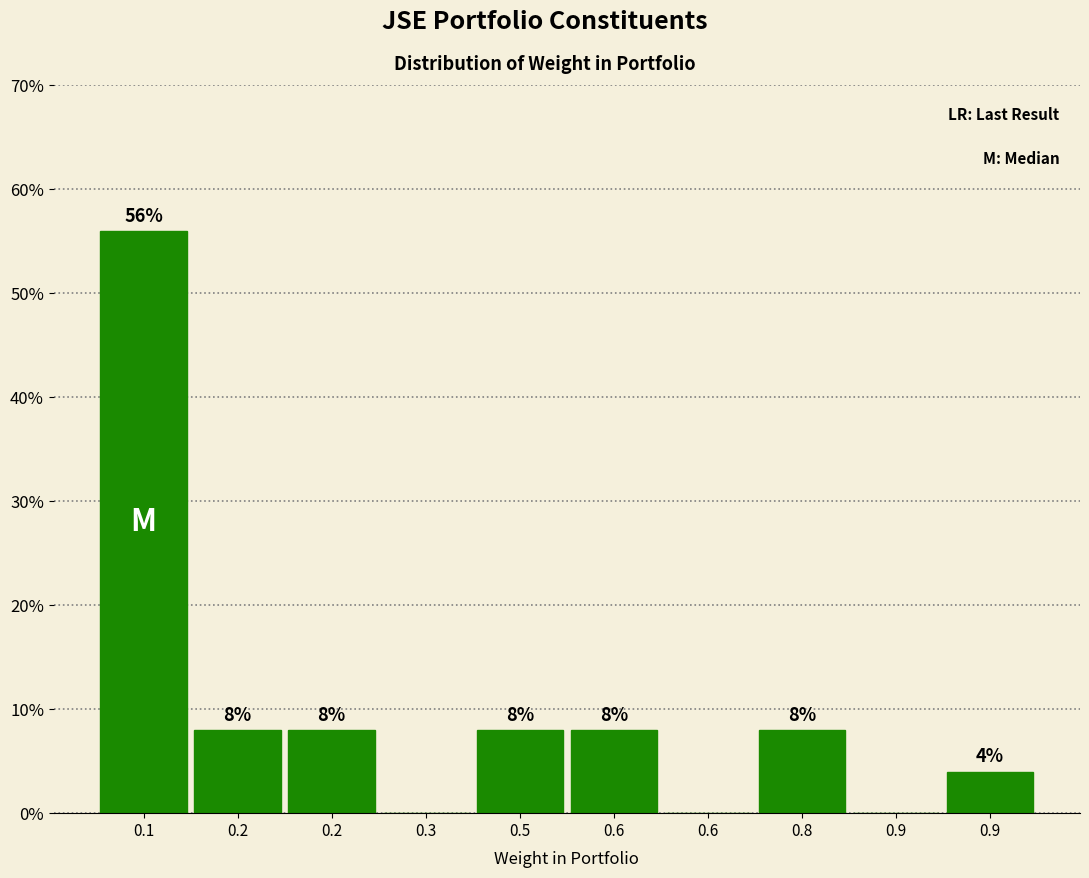

Are the bars horizontal?

No